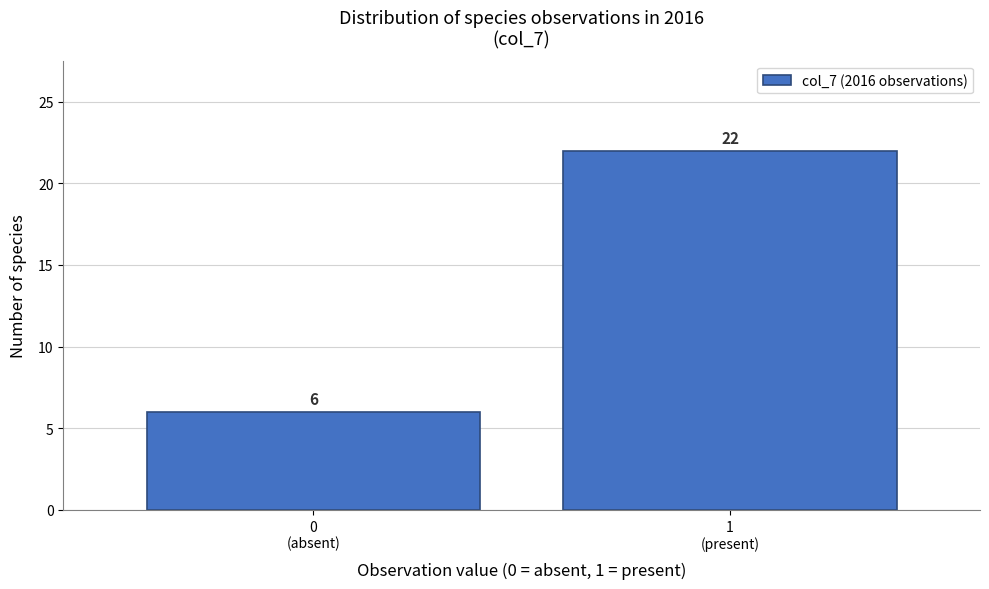

Reading right to left, what are all the values shown in this chart?

22	6